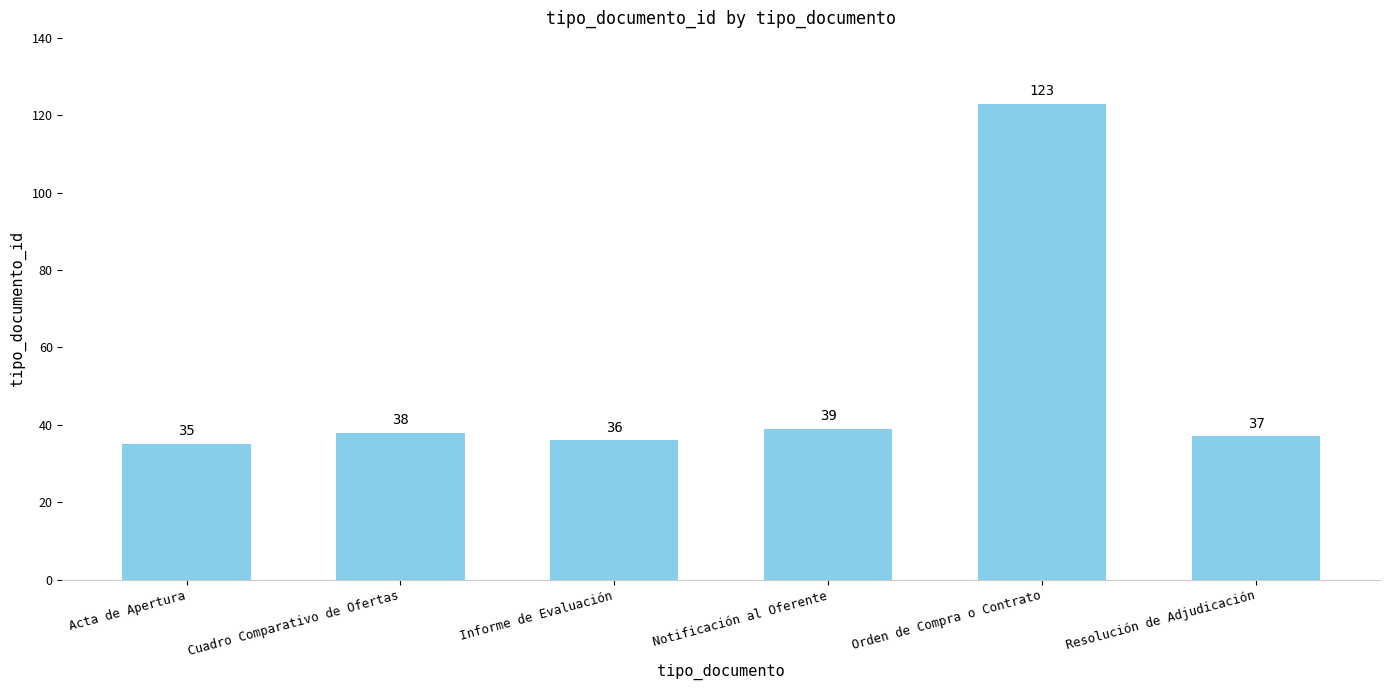

Reading right to left, what are all the values shown in this chart?

Resolución de Adjudicación=37	Orden de Compra o Contrato=123	Notificación al Oferente=39	Informe de Evaluación=36	Cuadro Comparativo de Ofertas=38	Acta de Apertura=35